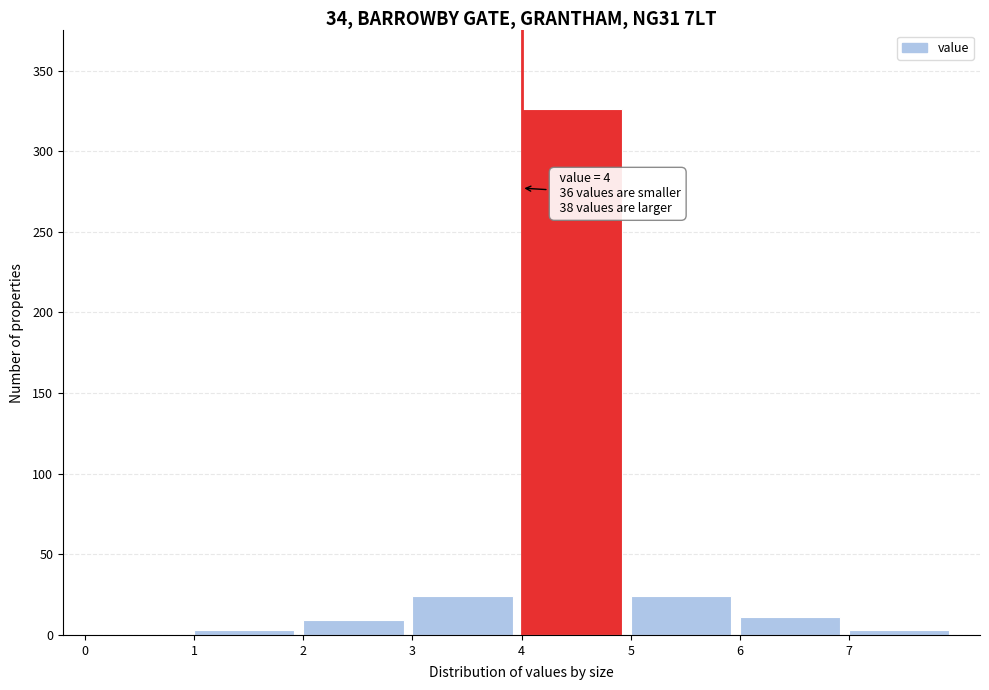

Over which range of the x-axis is the bar tallest?

4 to 5